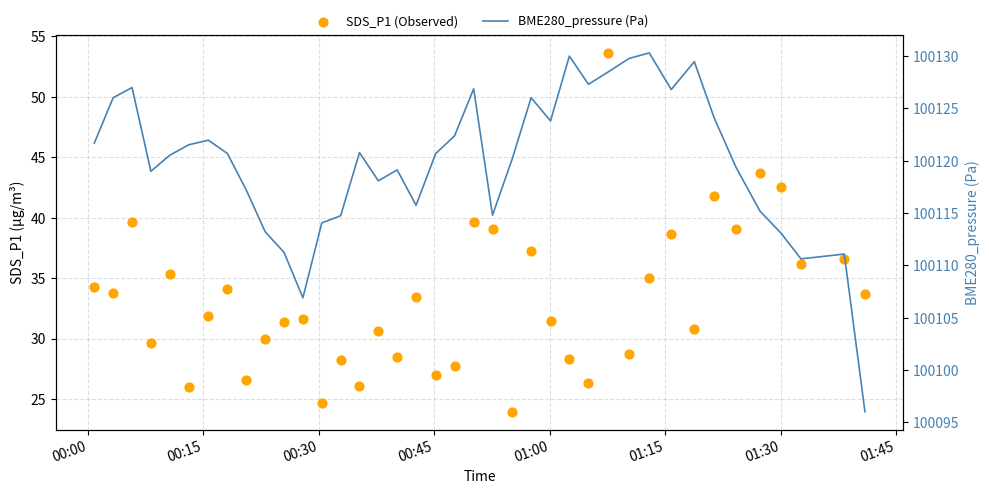

Which series has the widest spread of Y values?

BME280_pressure (Pa)